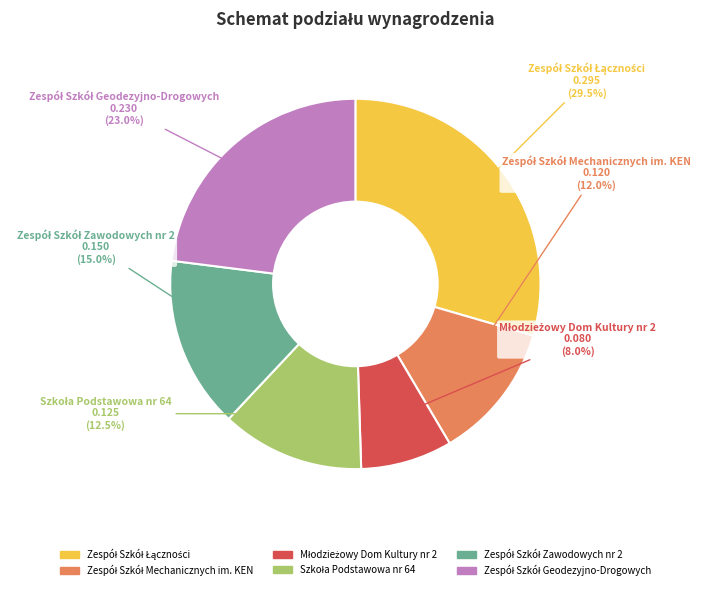

To the nearest percent, what is the average slice percentage?

17%